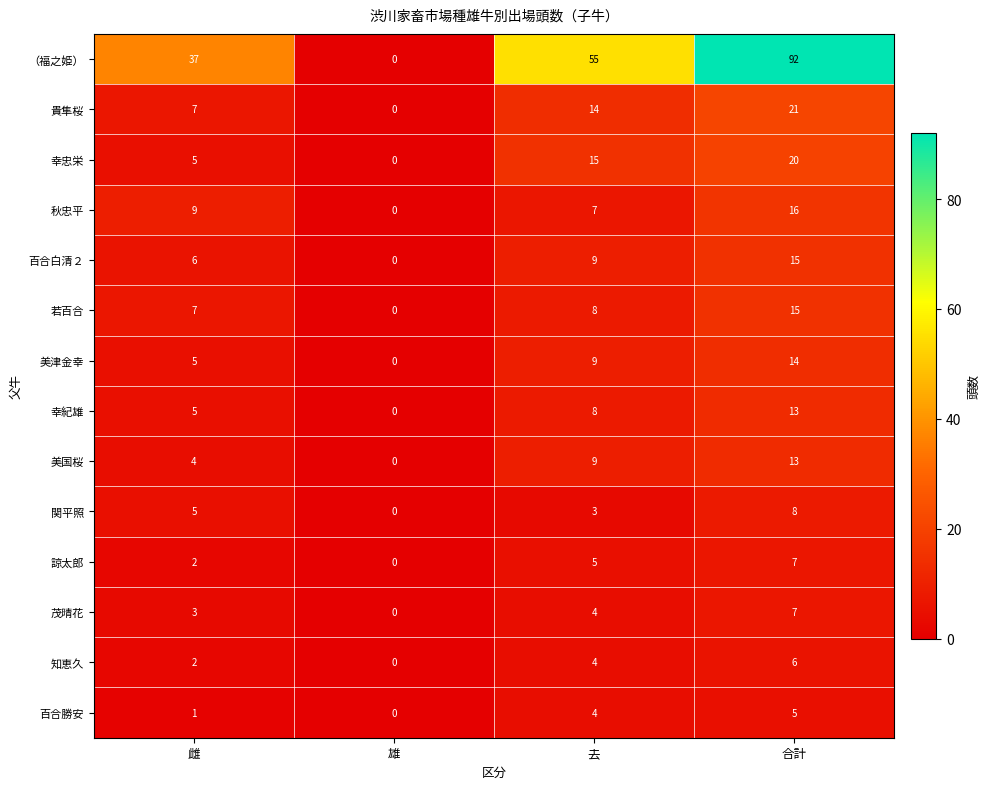

Rank the categories by 諒太郎 value from lowest to highest.

雄, 雌, 去, 合計